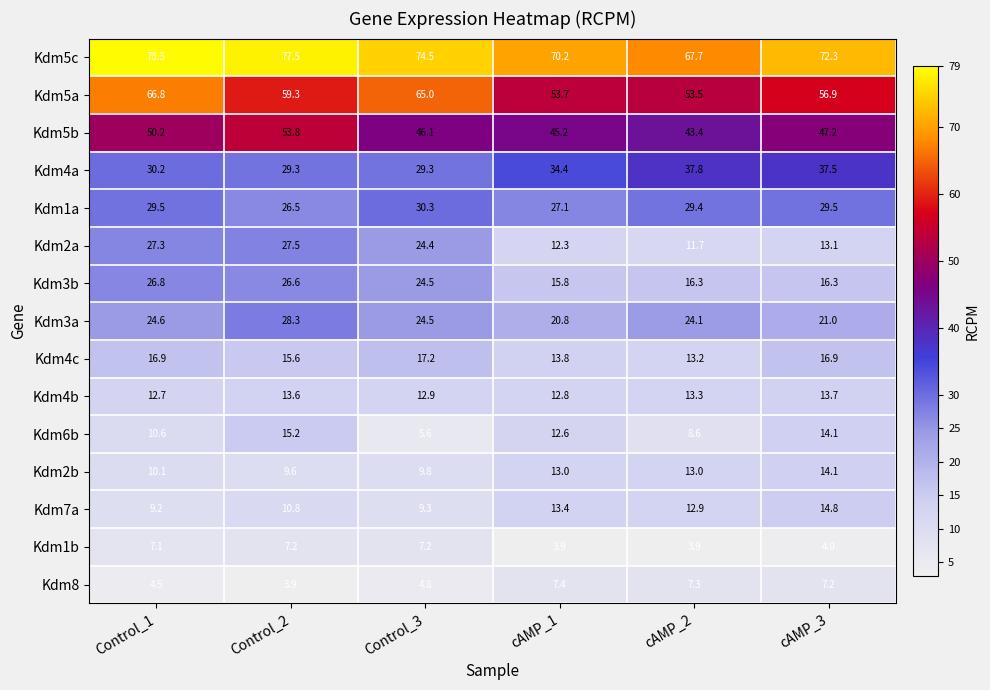

The value of Kdm2b at cAMP_2 is 3.3. True or false?

False